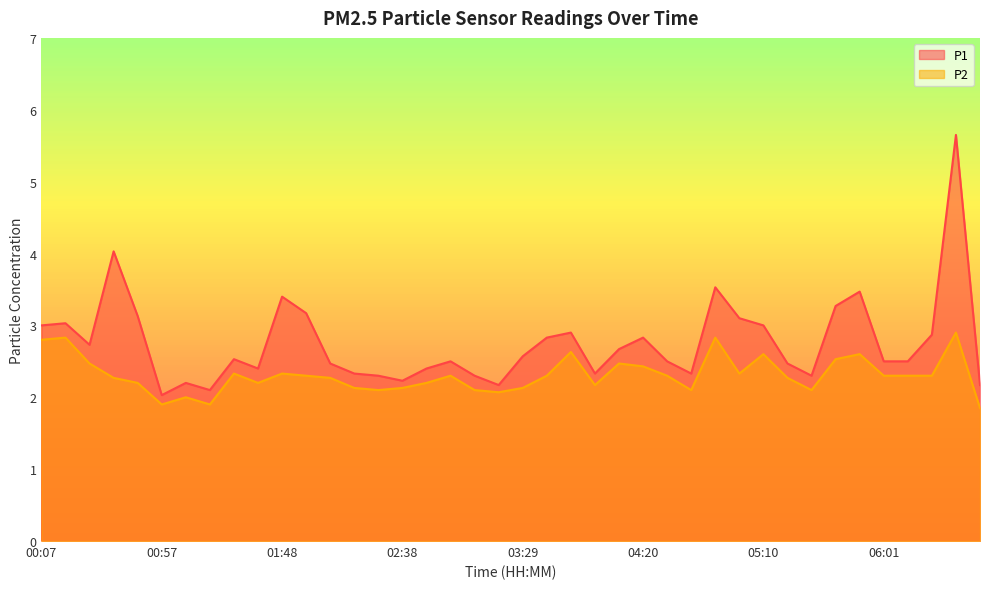

Where does the P2 series first go above 2?

00:07